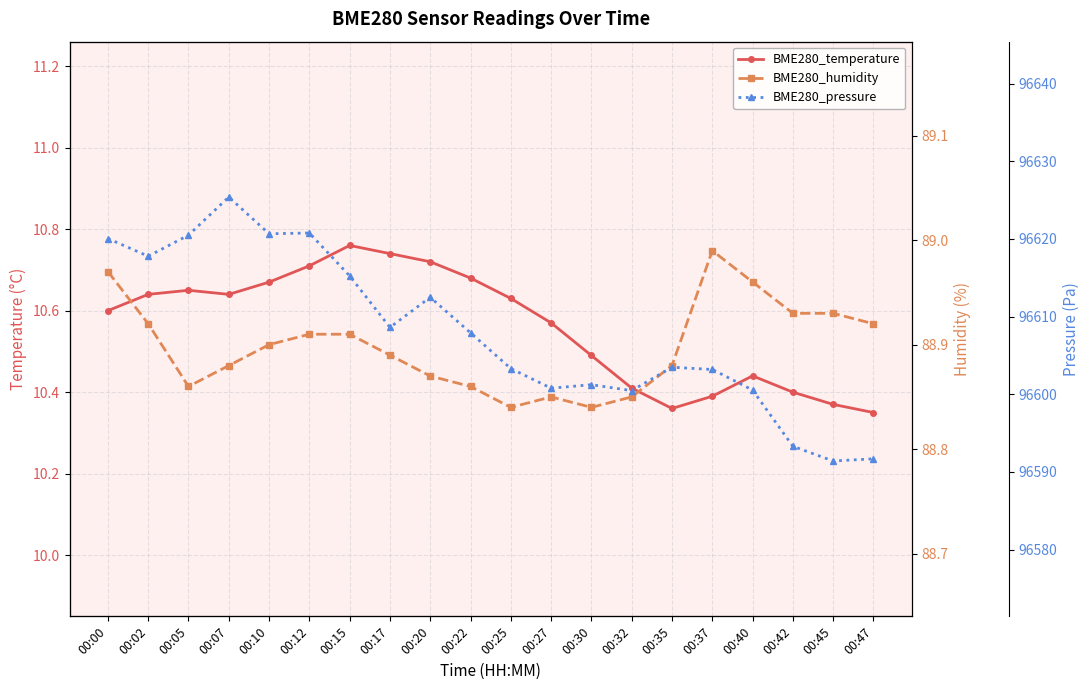

At which category does BME280_humidity reach its first local peak?

00:27